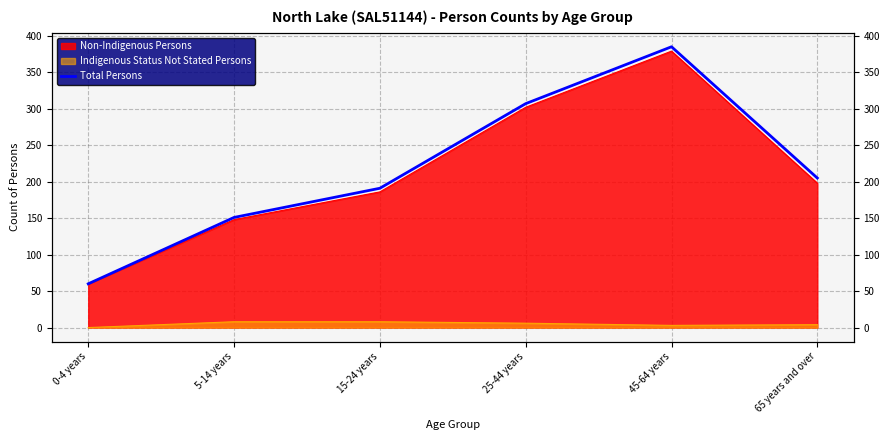

How many categories are shown in the chart?

6